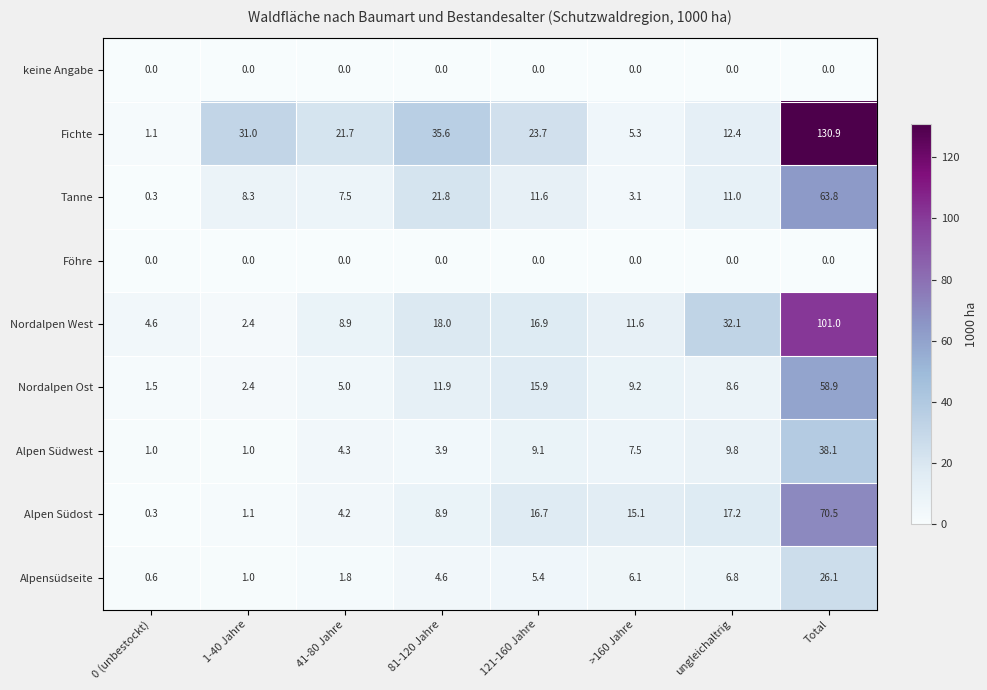

How many values in the Alpen Südwest series are below 7?

4